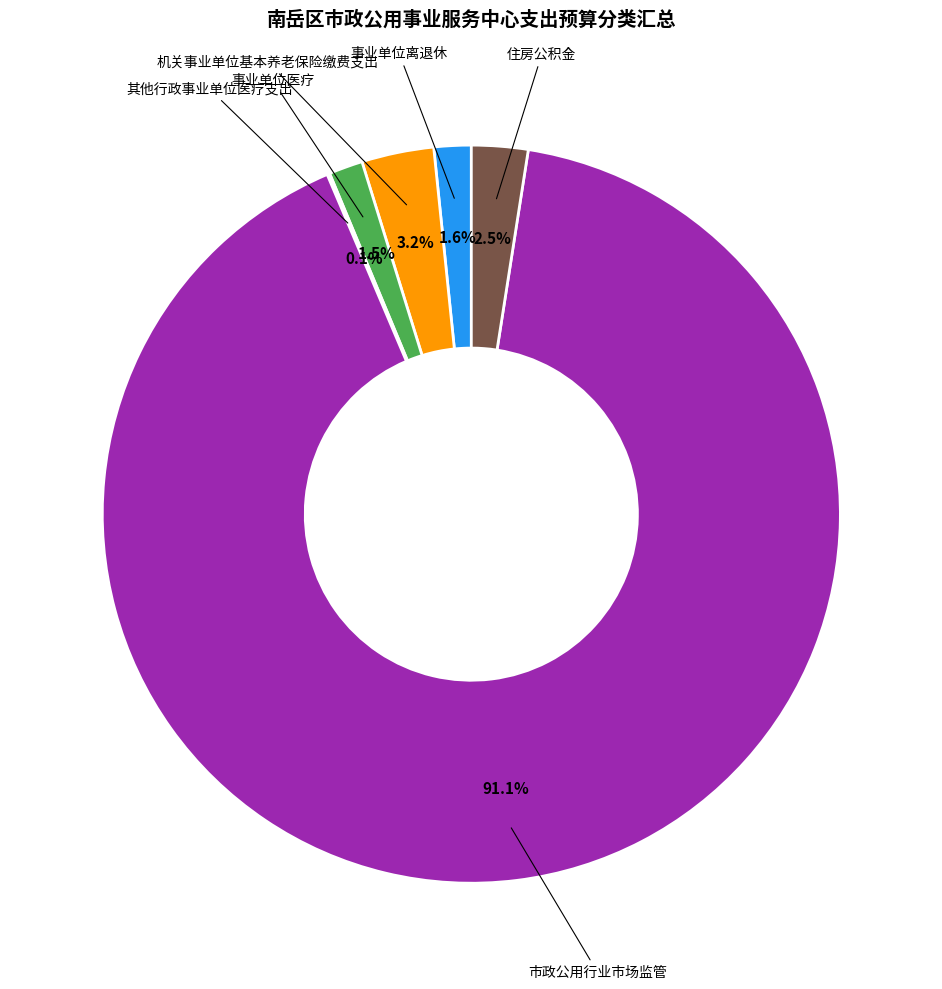

Does any single category account for the majority?

Yes